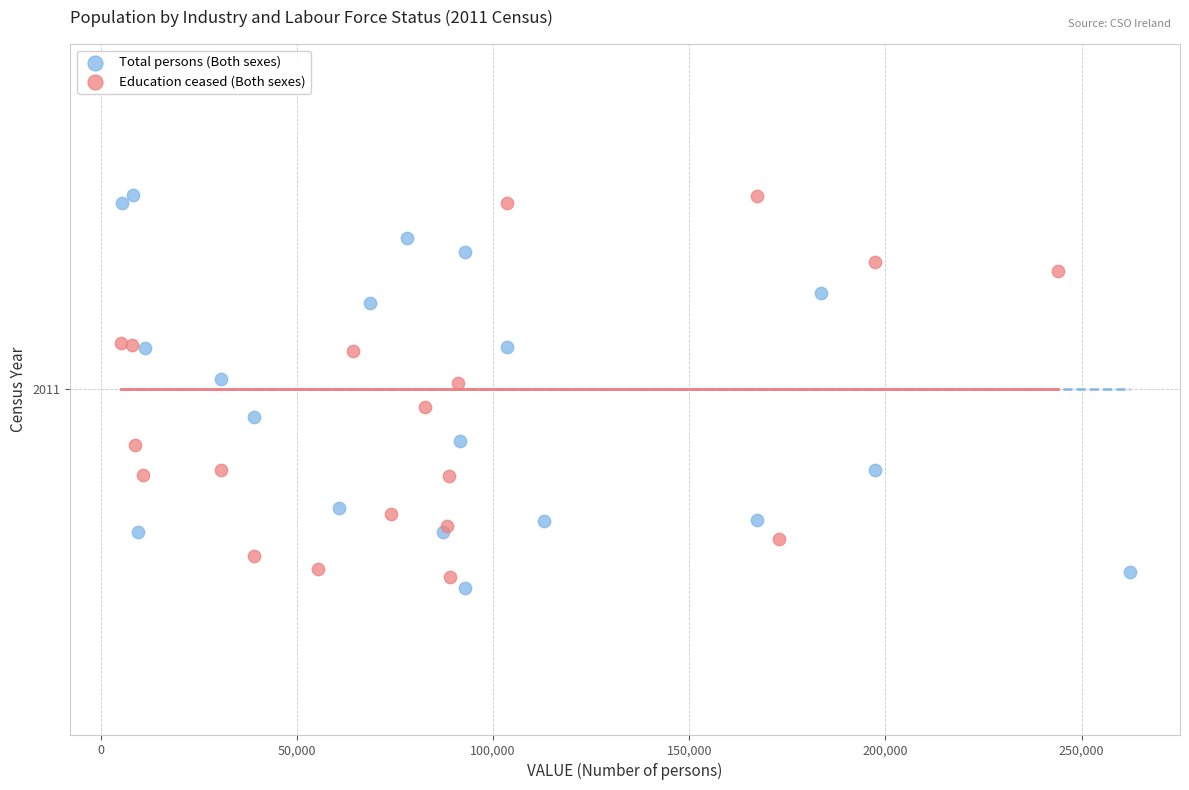

What are all the series names shown in the legend?

Total persons (Both sexes), Education ceased (Both sexes)